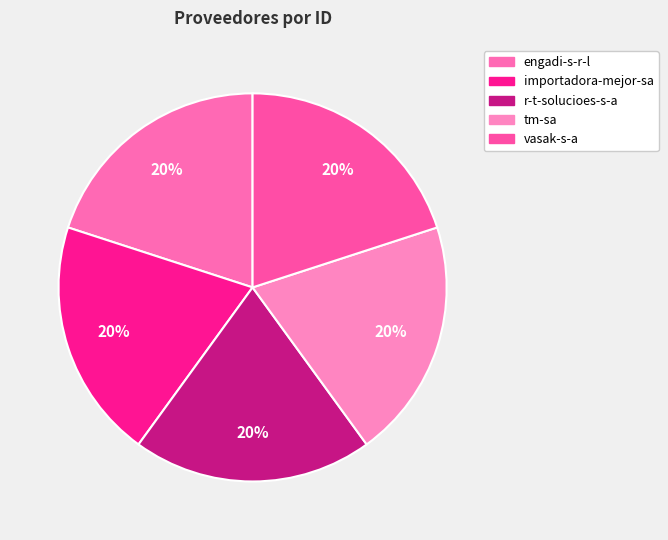

Does tm-sa account for over 50% of the chart?

No